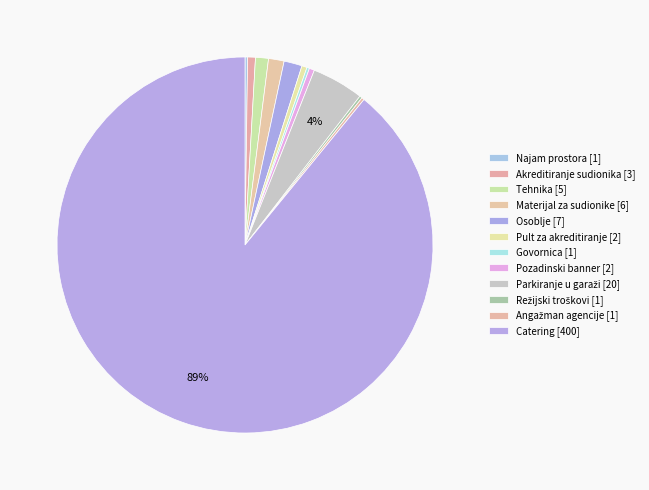

Which slice is the smallest?

Najam prostora